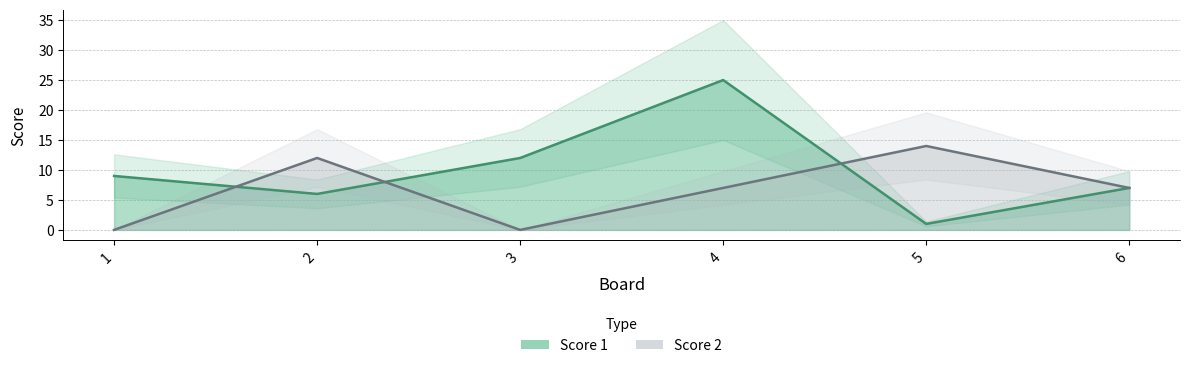

Which series ends up on top after the final intersection of Score 1 and Score 2?

Score 2